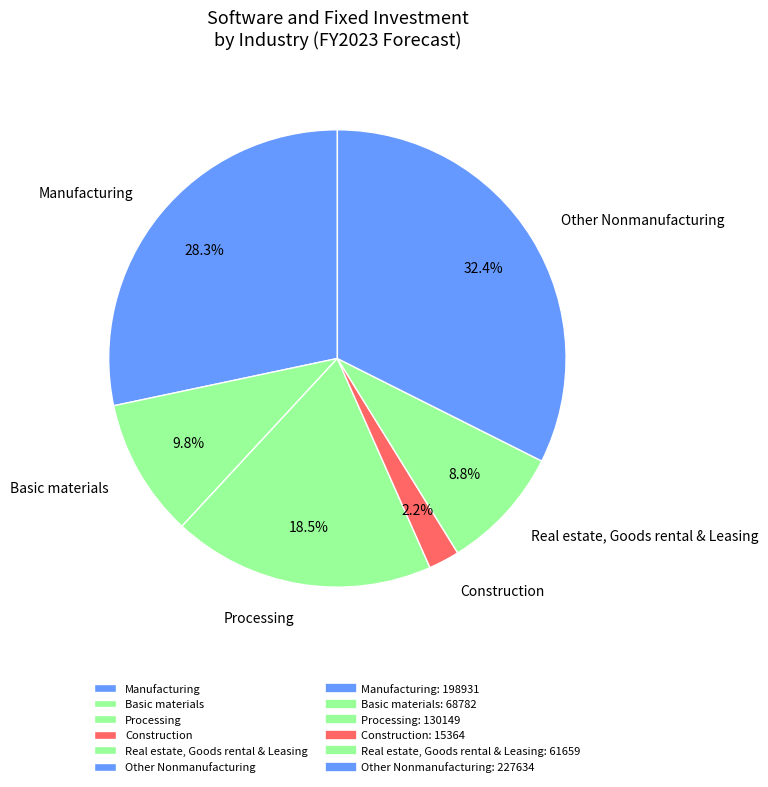

What percentage is the Real estate, Goods rental & Leasing slice, to the nearest percent?

9%